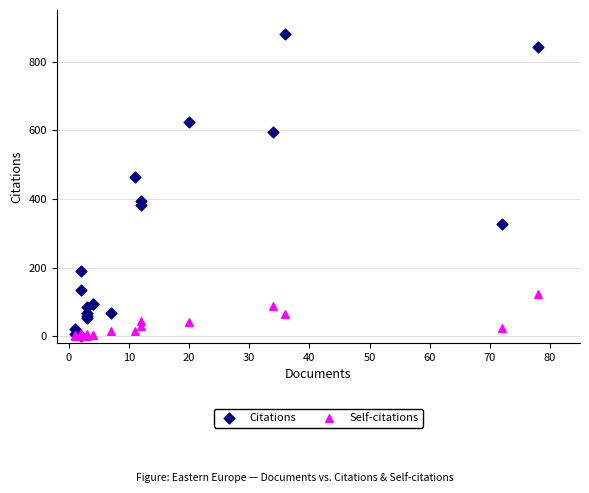

In the Citations series, what Y value is closest to 441?

465